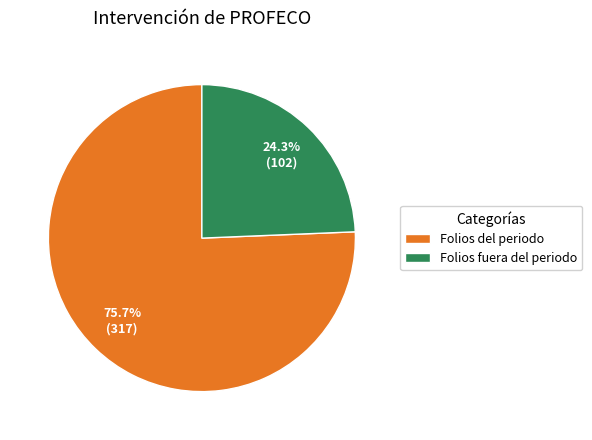

What is the smallest slice in the pie chart?

Folios fuera del periodo